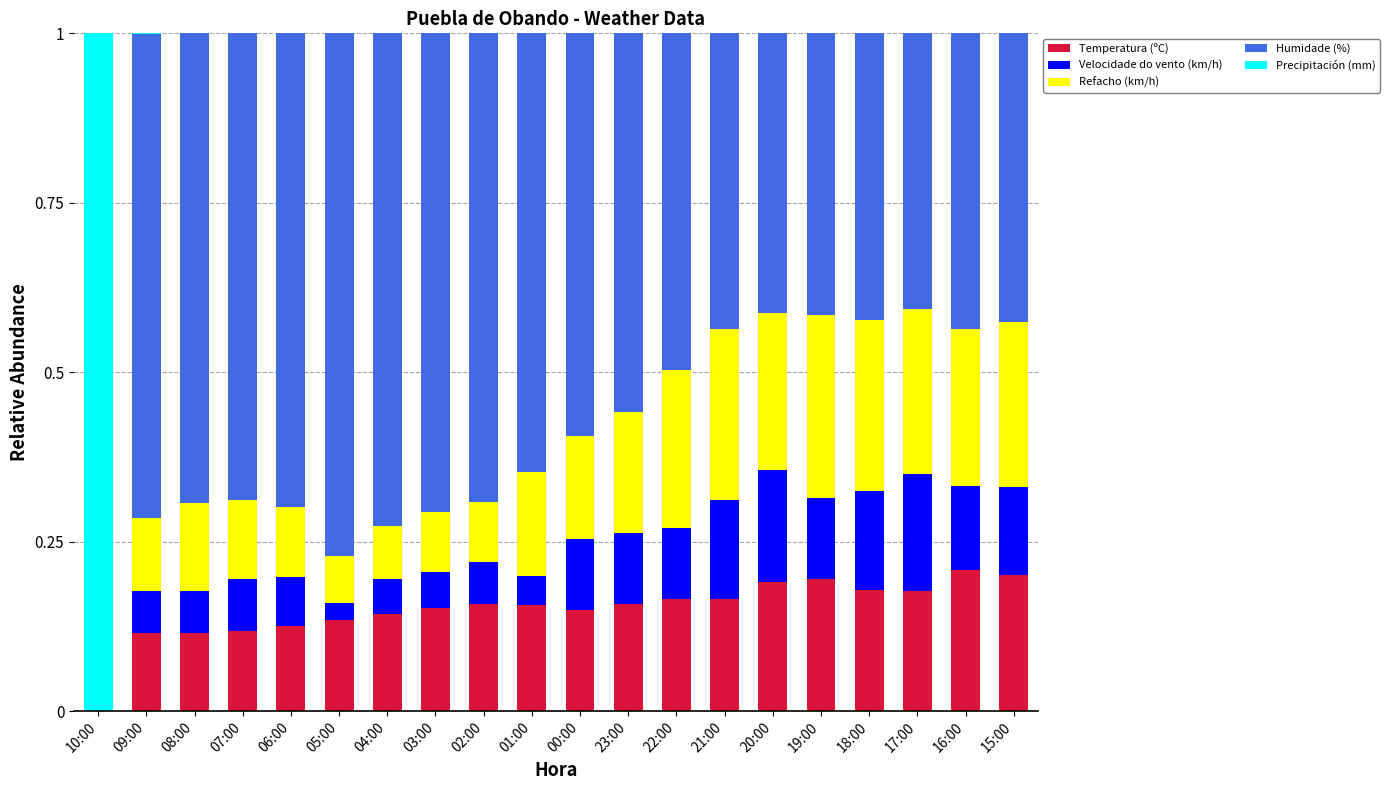

The Temperatura (ºC) series shows 0.0 at 09:00. True or false?

False